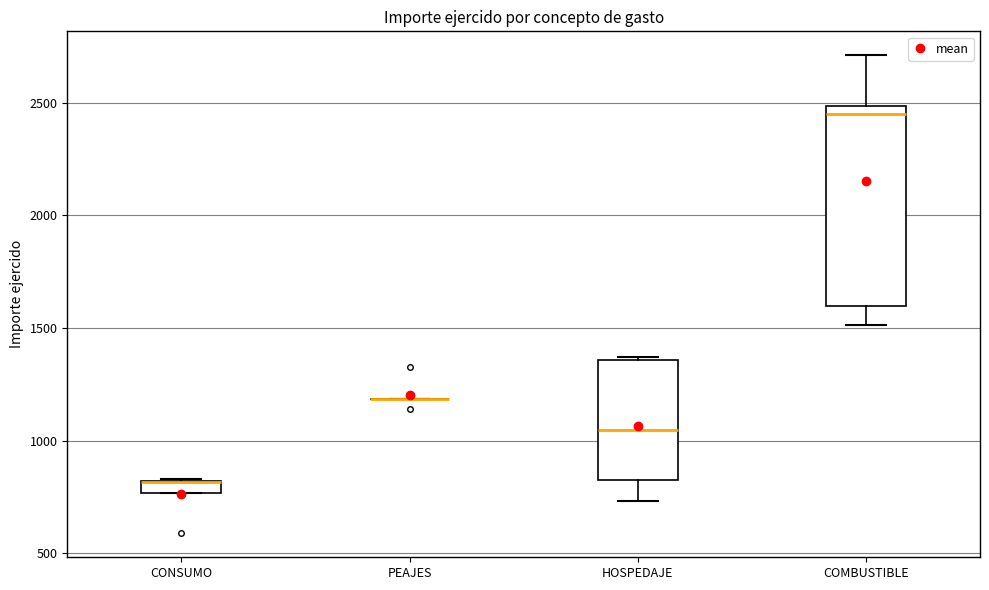

Comparing the boxes themselves (not the whiskers), which one is the tallest?

COMBUSTIBLE